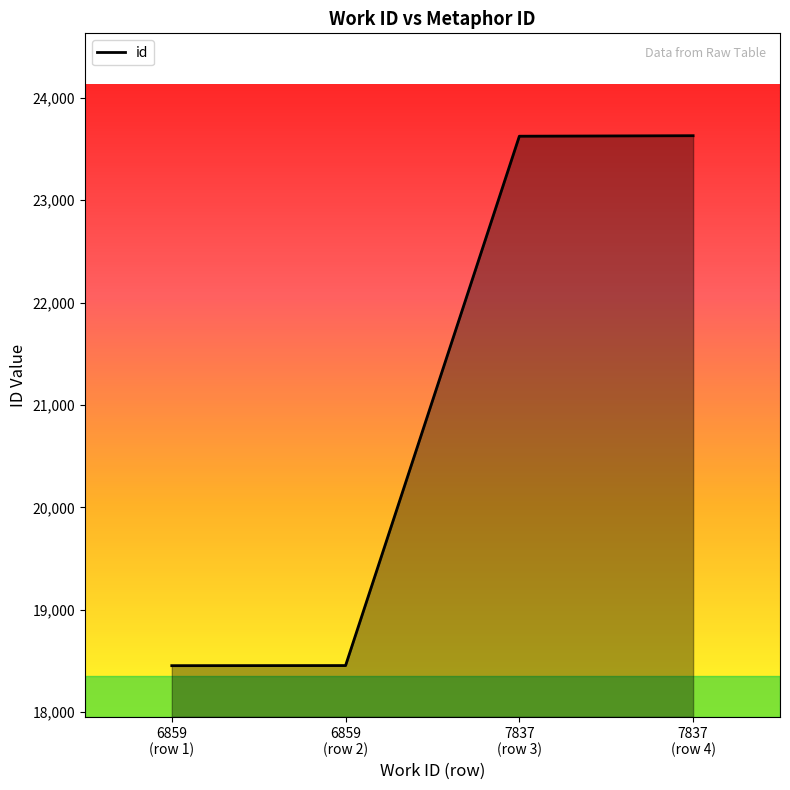

True or false: the data has more than 2 interior local peaks.

False